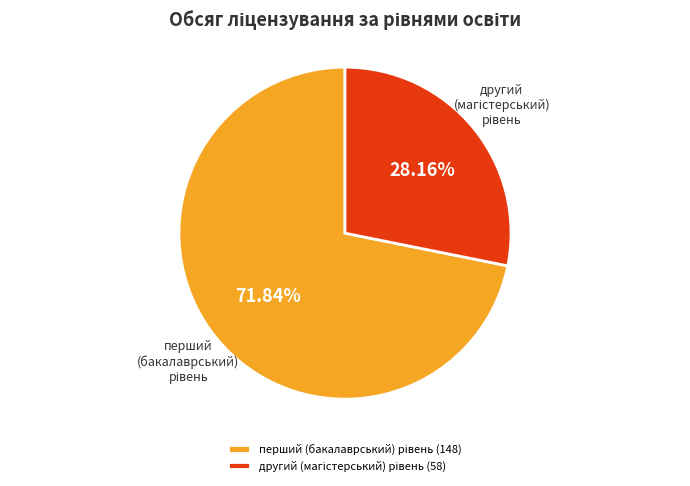

Is there any slice that represents more than half of the pie?

Yes